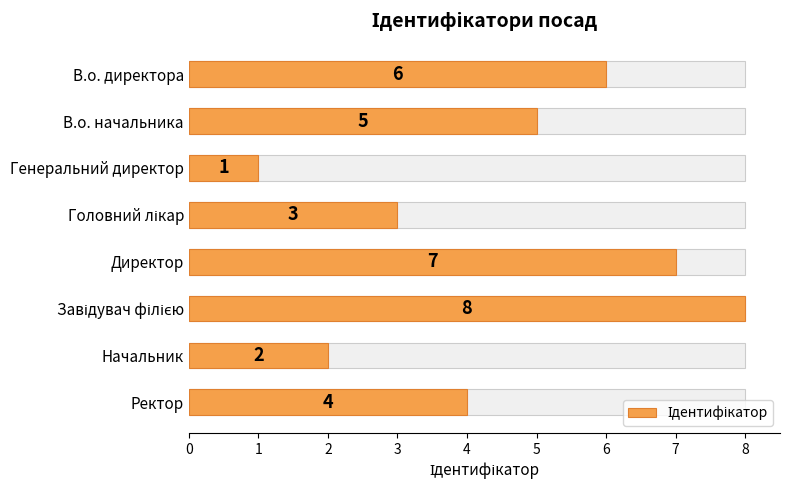

What is the difference between the values at Головний лікар and Начальник?

1